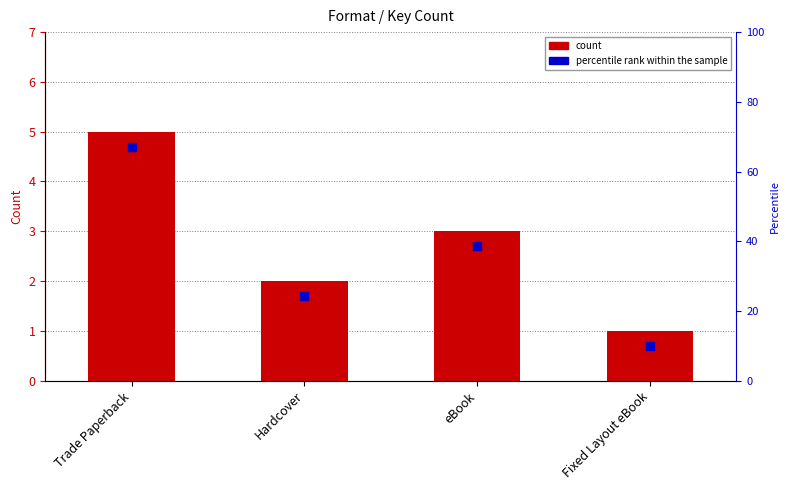

Between Fixed Layout eBook and Trade Paperback, which is larger?

Trade Paperback